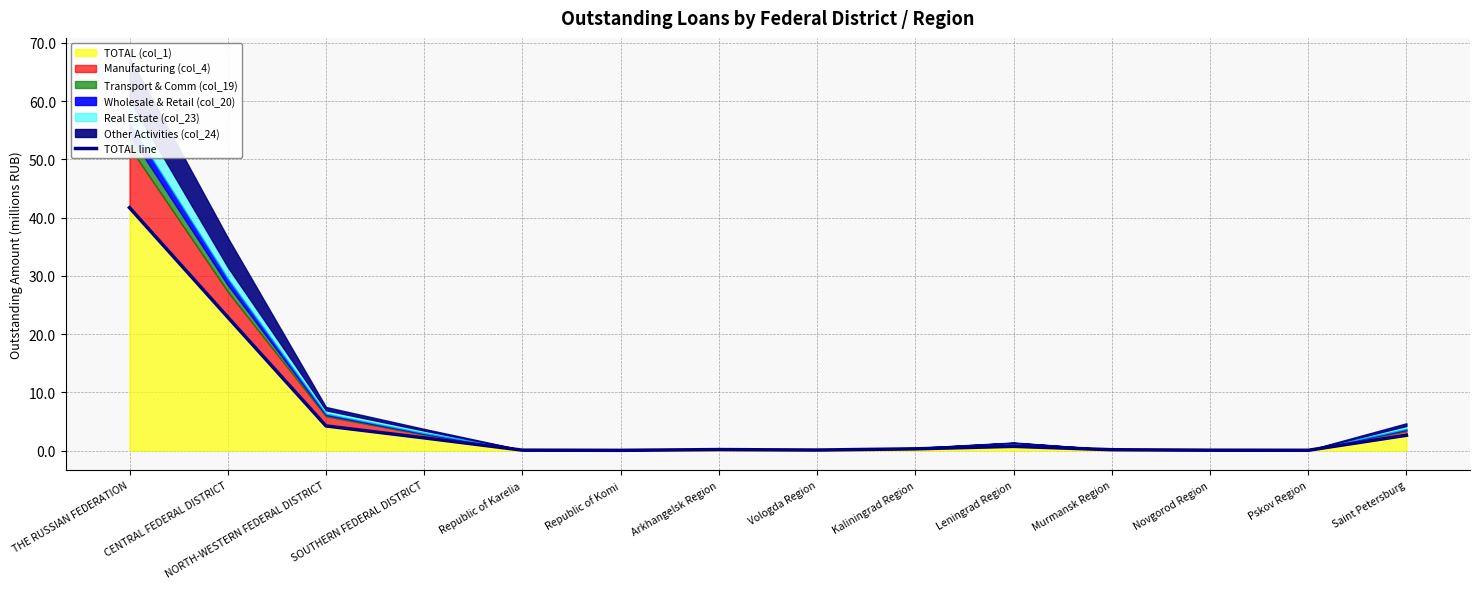

What value does the data have at NORTH-WESTERN FEDERAL DISTRICT?

4.2